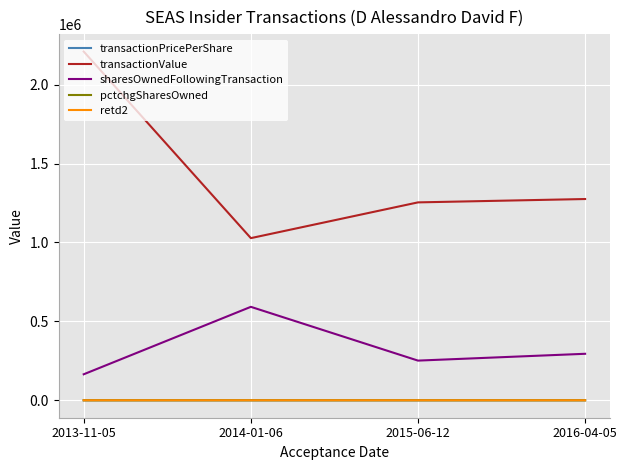

What position from the left is 2014-01-06?

2